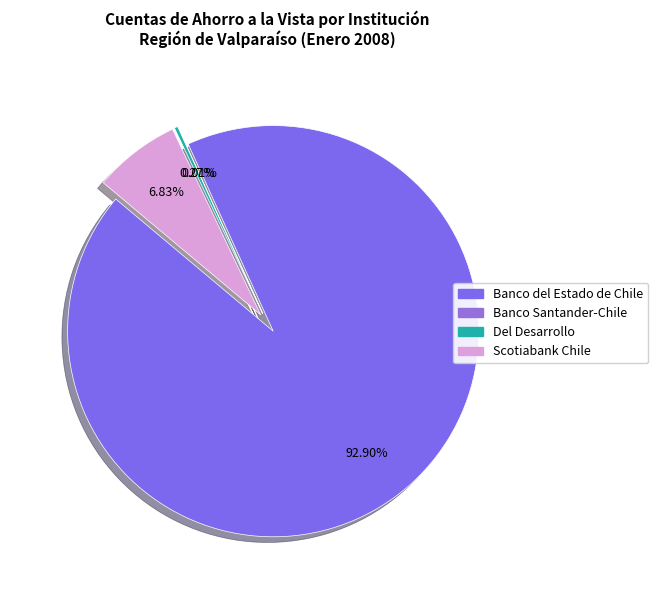

What is the largest slice in the pie chart?

Banco del Estado de Chile